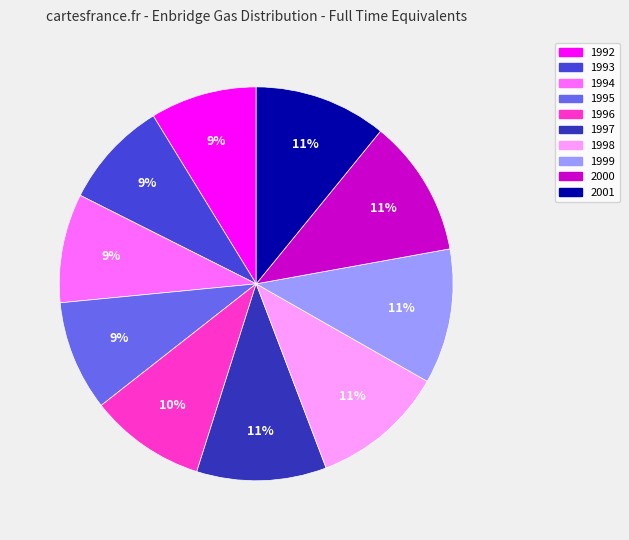

To the nearest percent, what portion does 1993 represent?

9%